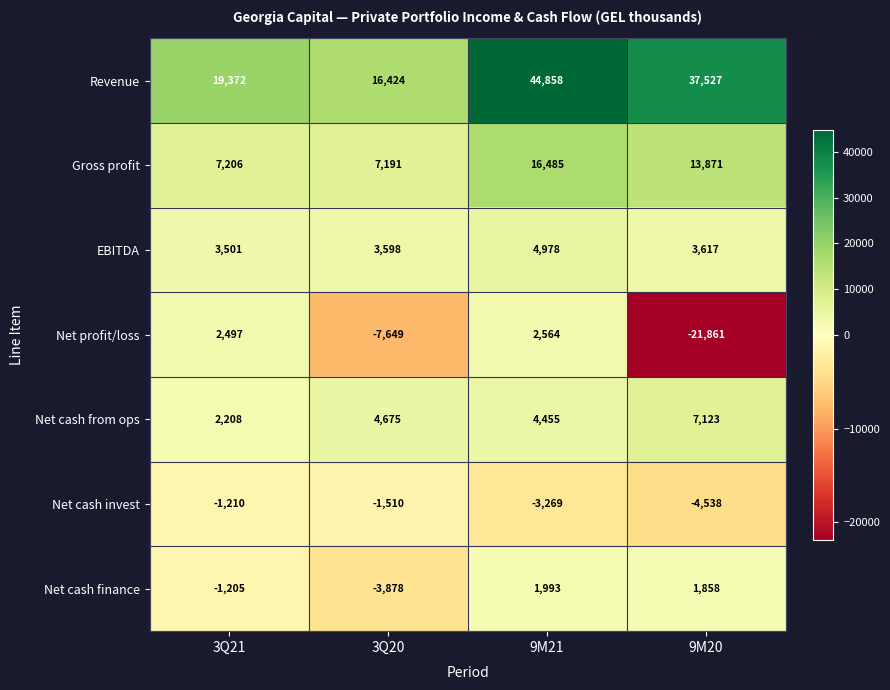

How many Revenue values are between 19372 and 44858?

3